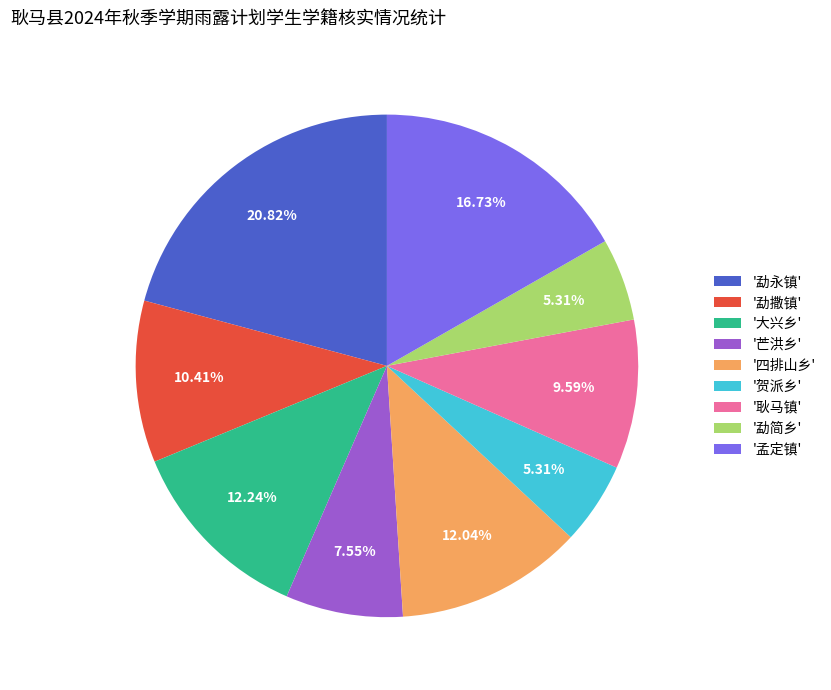

Does '勐简乡' represent more than half of the total?

No